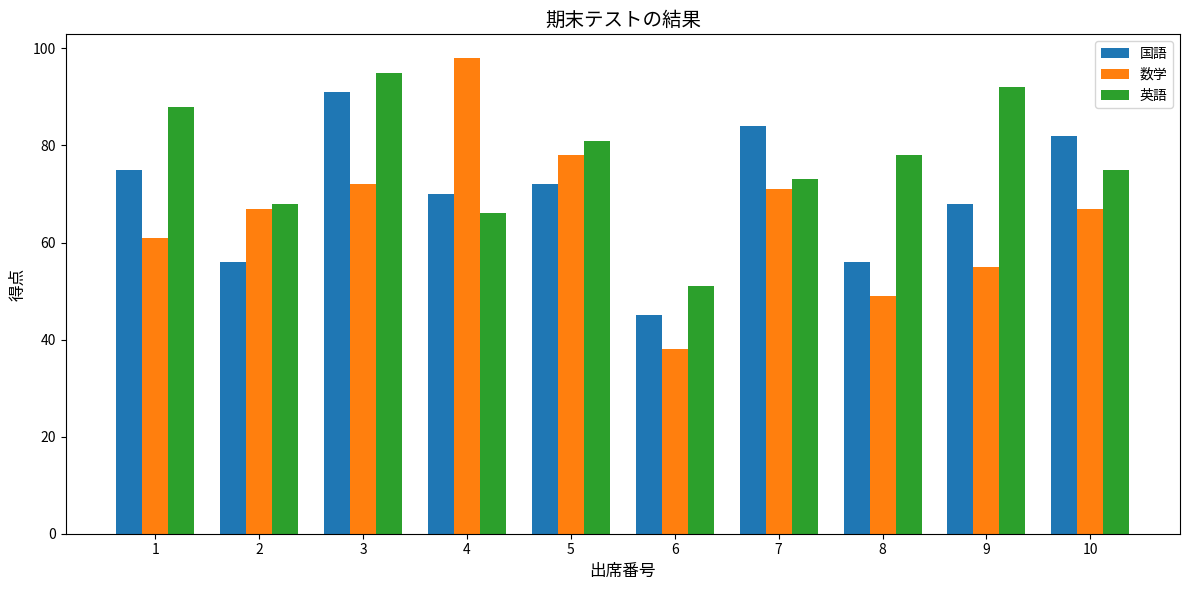

What is the average value of the 国語 series?

70